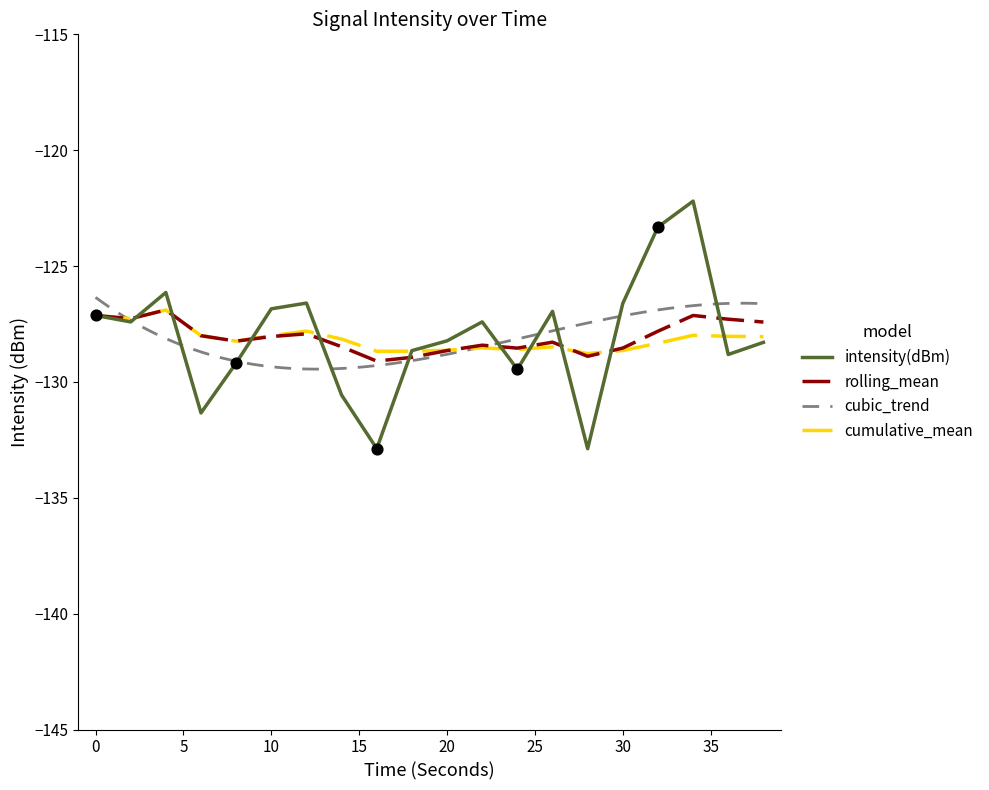

Which series contains the highest Y value?

intensity(dBm)